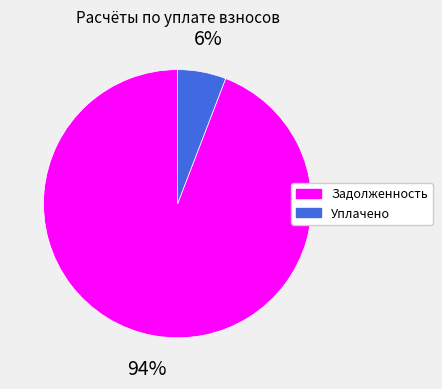

Which has a higher value, Уплачено or Задолженность?

Задолженность